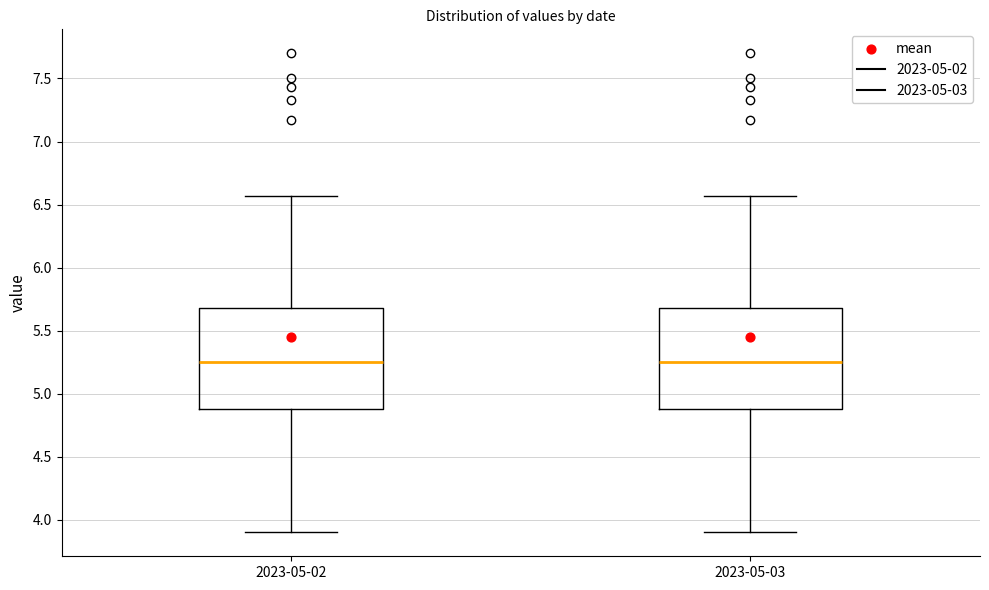

Where does the median line of the box for 2023-05-02 sit on the y-axis? The values are not printed on the chart, so give them approximately, as read against the axis.

5.25